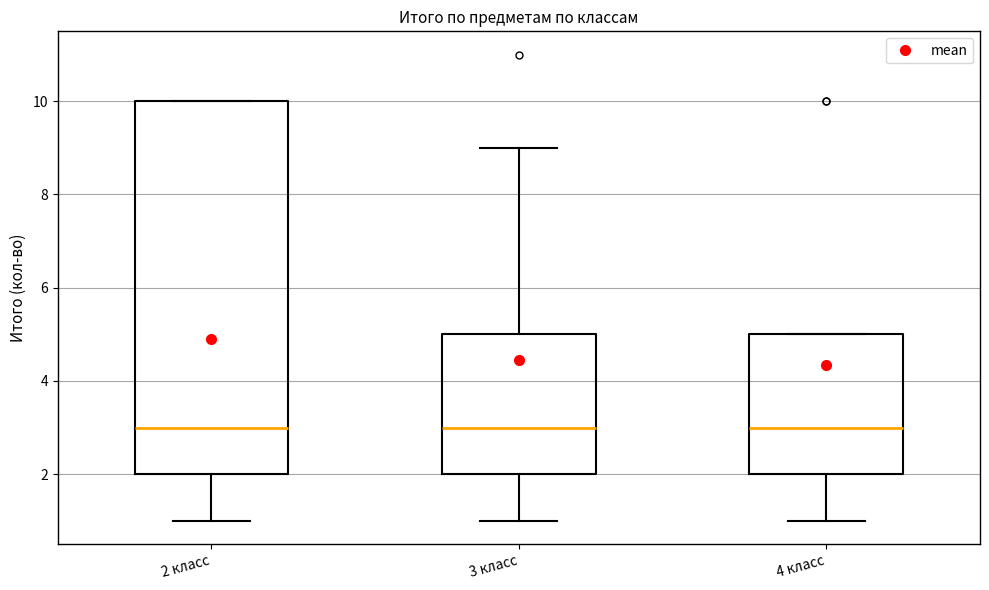

Where is the upper edge of the box for 2 класс on the y-axis? The values are not printed on the chart, so give them approximately, as read against the axis.

10